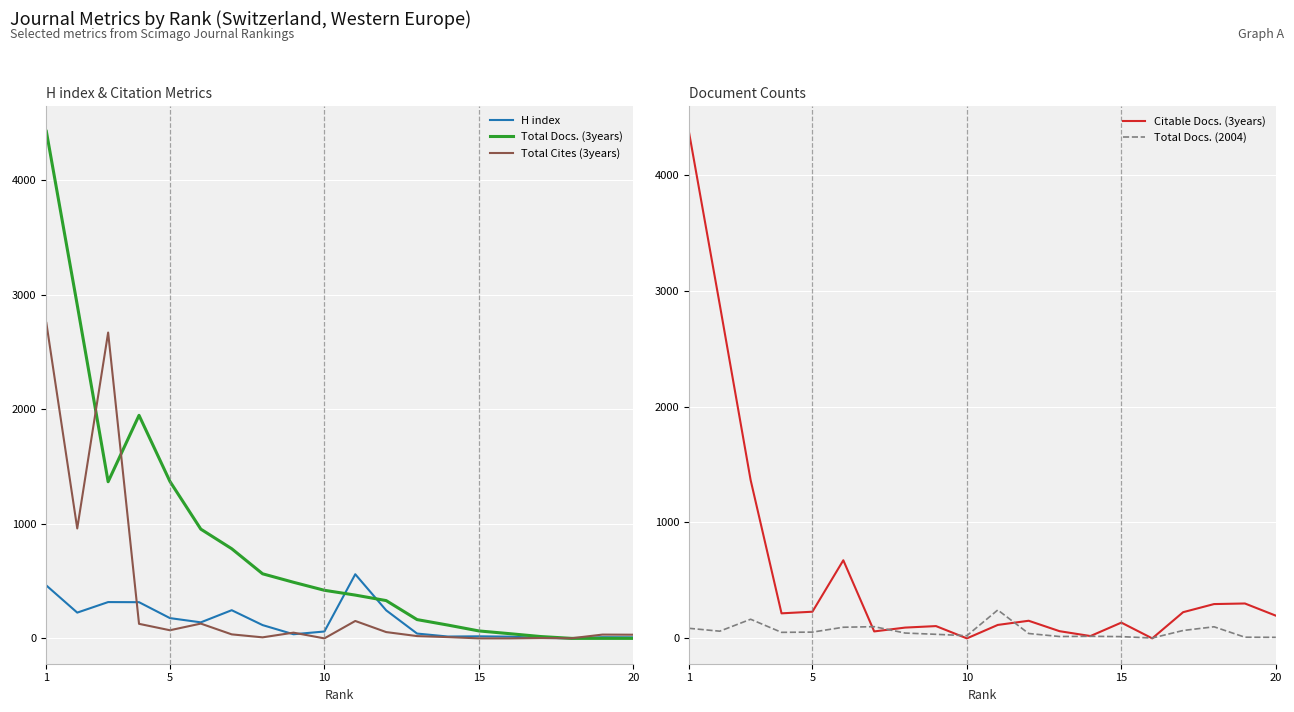

What is the maximum value for H index?

560